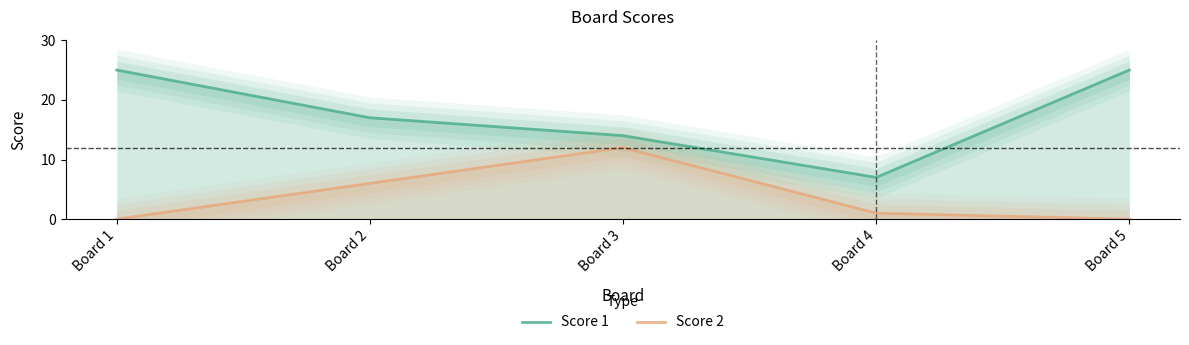

Reading left to right, what are all the values shown in this chart?

Score 1: 25	17	14	7	25
Score 2: 0	6	12	1	0